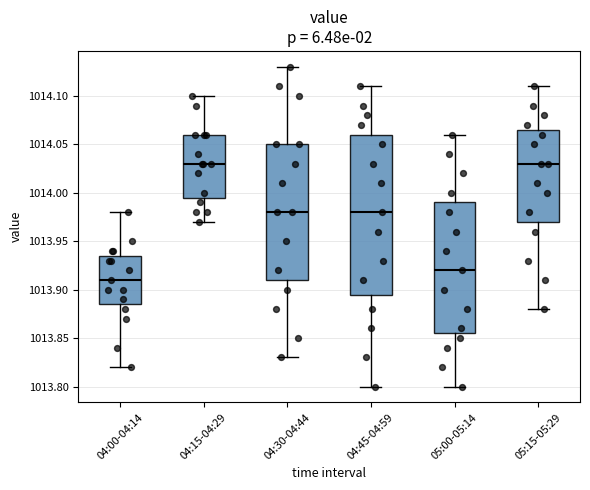

Where does the upper whisker of the box for 05:00-05:14 end on the y-axis? The values are not printed on the chart, so give them approximately, as read against the axis.

1014.060